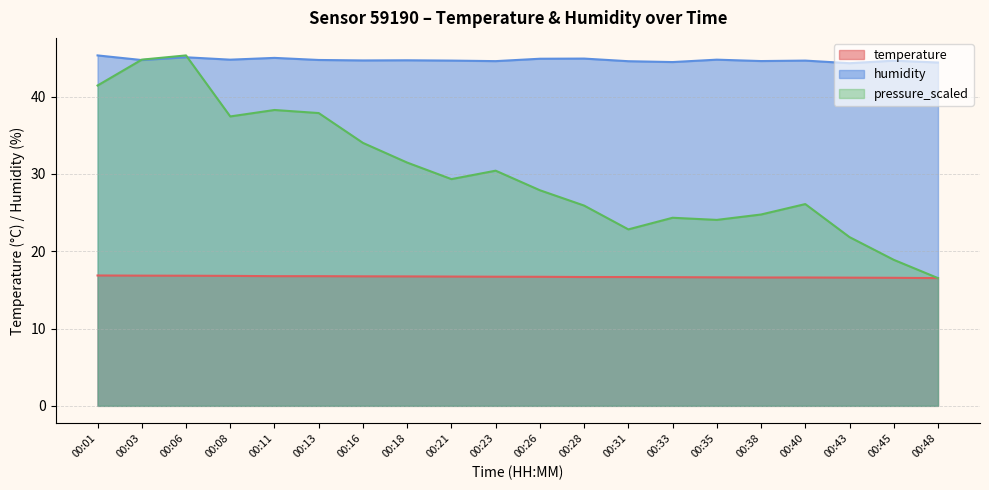

In pressure_scaled, how many points are lower than both neighbors (excluding endpoints)?

4